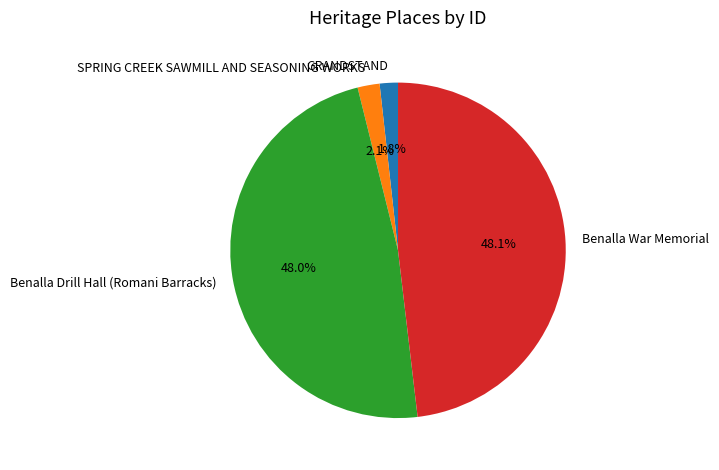

What is the total percentage of Benalla War Memorial and Benalla Drill Hall (Romani Barracks)?

96.1%